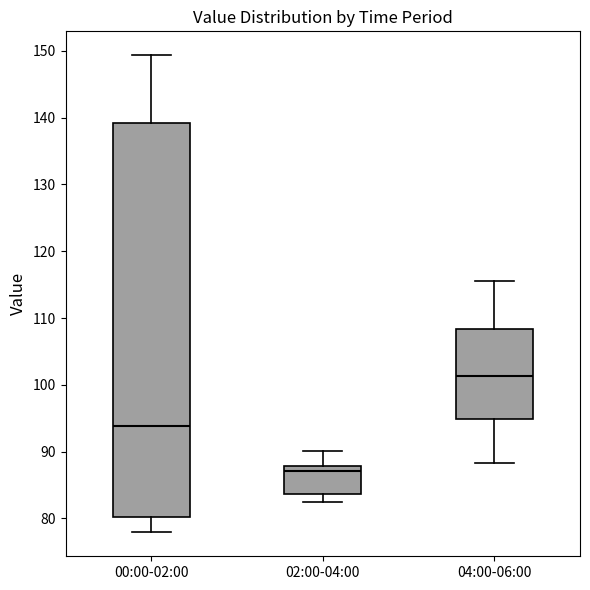

Where does the median line of the box for 02:00-04:00 sit on the y-axis? The values are not printed on the chart, so give them approximately, as read against the axis.

87